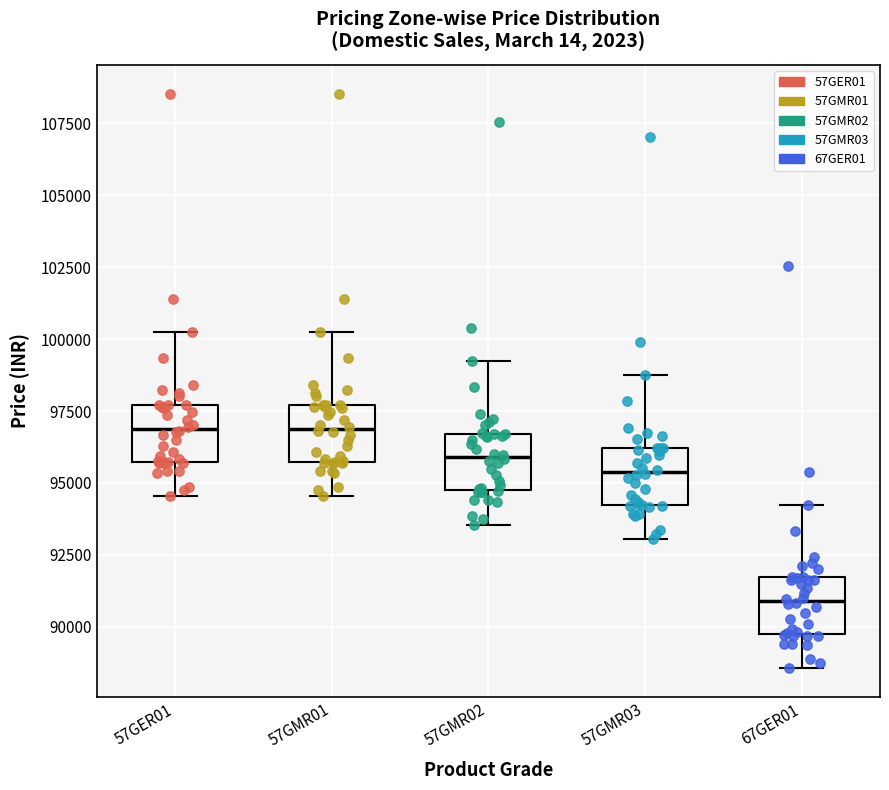

Reading left to right, transcribe this box plot: for each box, give where its median line is, the range the box spans, and where its two whiskers end, as read against the y-axis. The values are not printed on the chart, so give them approximately, as read against the axis.

57GER01: median 97000, box 95500 to 97500, whiskers 94500 to 100000
57GMR01: median 97000, box 95500 to 97500, whiskers 94500 to 100000
57GMR02: median 96000, box 94500 to 96500, whiskers 93500 to 99000
57GMR03: median 95500, box 94000 to 96000, whiskers 93000 to 98500
67GER01: median 91000, box 89500 to 91500, whiskers 88500 to 94000